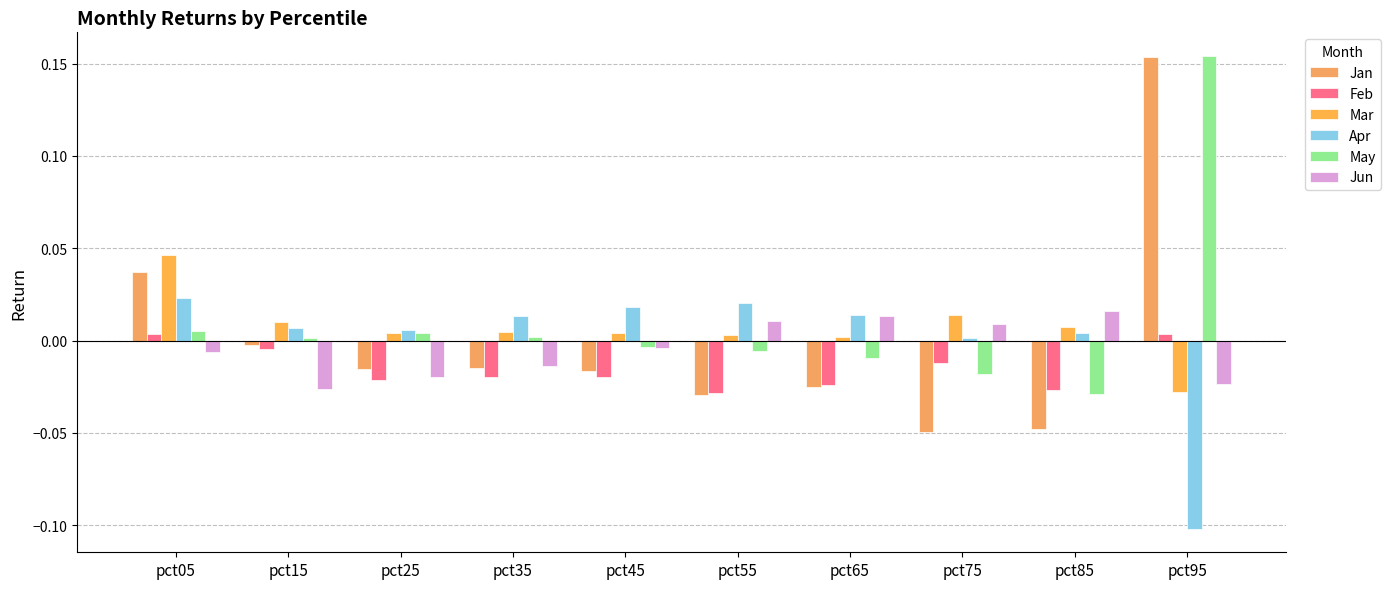

Reading left to right, what are all the values shown in this chart?

Jan: pct05=0.0	pct15=-0.0	pct25=-0.0	pct35=-0.0	pct45=-0.0	pct55=-0.0	pct65=-0.0	pct75=-0.0	pct85=-0.0	pct95=0.2
Feb: pct05=0.0	pct15=-0.0	pct25=-0.0	pct35=-0.0	pct45=-0.0	pct55=-0.0	pct65=-0.0	pct75=-0.0	pct85=-0.0	pct95=0.0
Mar: pct05=0.0	pct15=0.0	pct25=0.0	pct35=0.0	pct45=0.0	pct55=0.0	pct65=0.0	pct75=0.0	pct85=0.0	pct95=-0.0
Apr: pct05=0.0	pct15=0.0	pct25=0.0	pct35=0.0	pct45=0.0	pct55=0.0	pct65=0.0	pct75=0.0	pct85=0.0	pct95=-0.1
May: pct05=0.0	pct15=0.0	pct25=0.0	pct35=0.0	pct45=-0.0	pct55=-0.0	pct65=-0.0	pct75=-0.0	pct85=-0.0	pct95=0.2
Jun: pct05=-0.0	pct15=-0.0	pct25=-0.0	pct35=-0.0	pct45=-0.0	pct55=0.0	pct65=0.0	pct75=0.0	pct85=0.0	pct95=-0.0